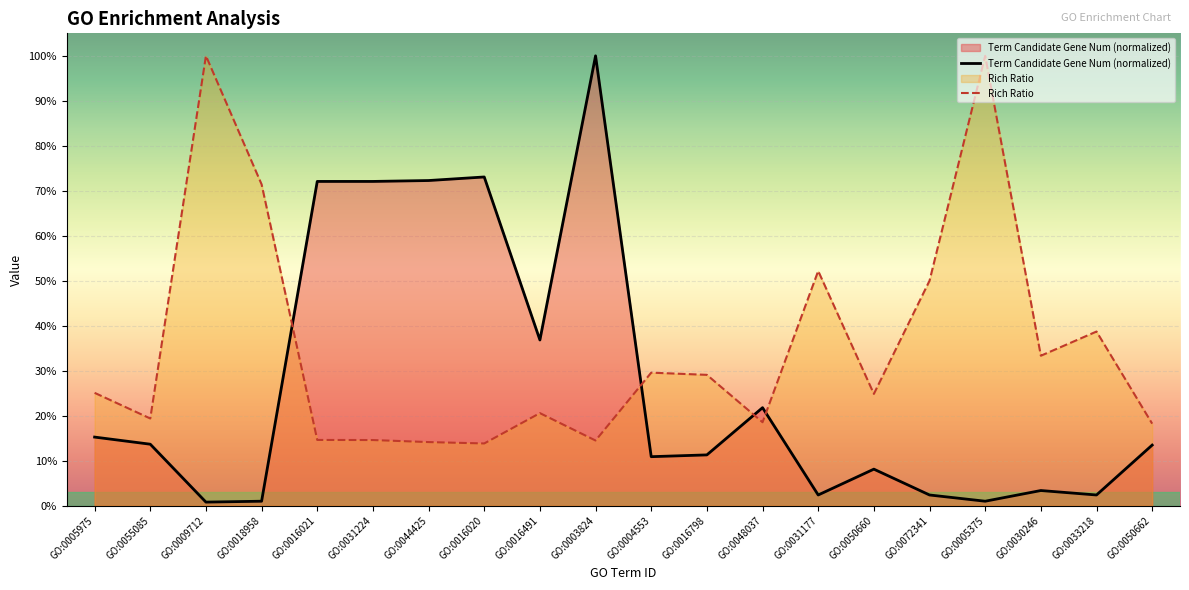

Is it true that Rich Ratio equals 1.0 at GO:0005375?

True